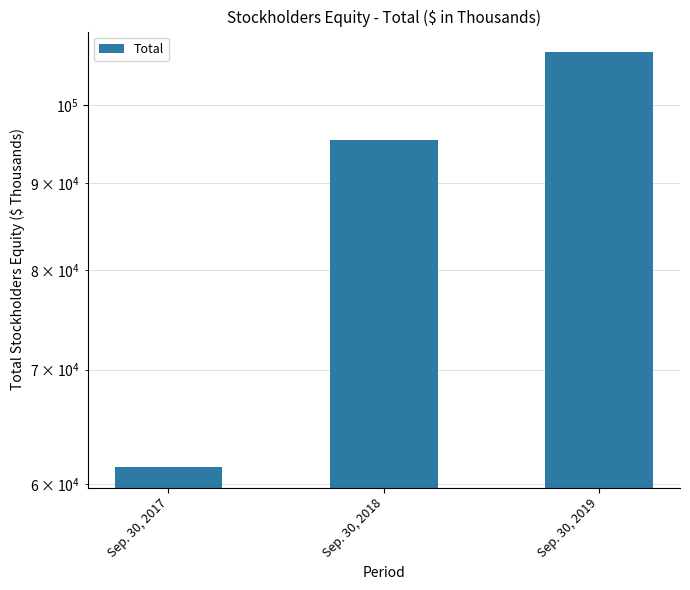

Read the value at Sep. 30, 2019, to the nearest 100.

107300